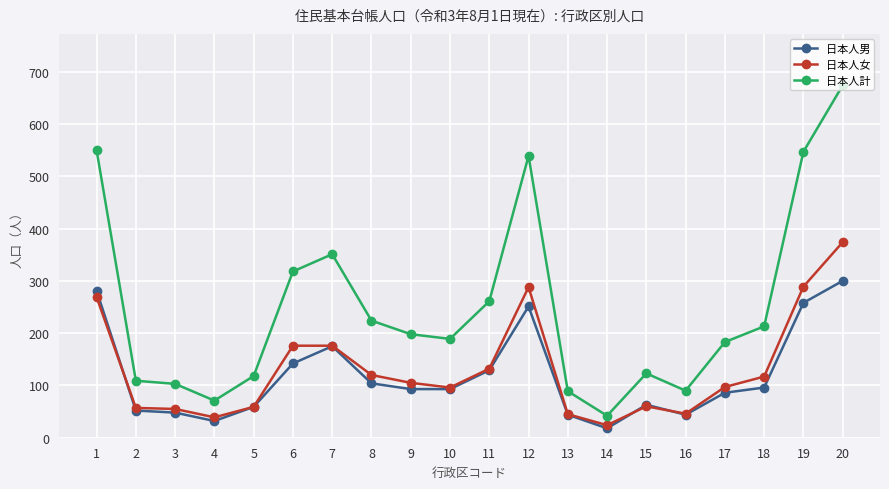

True or false: 日本人女 has more than 1 interior local peaks.

True